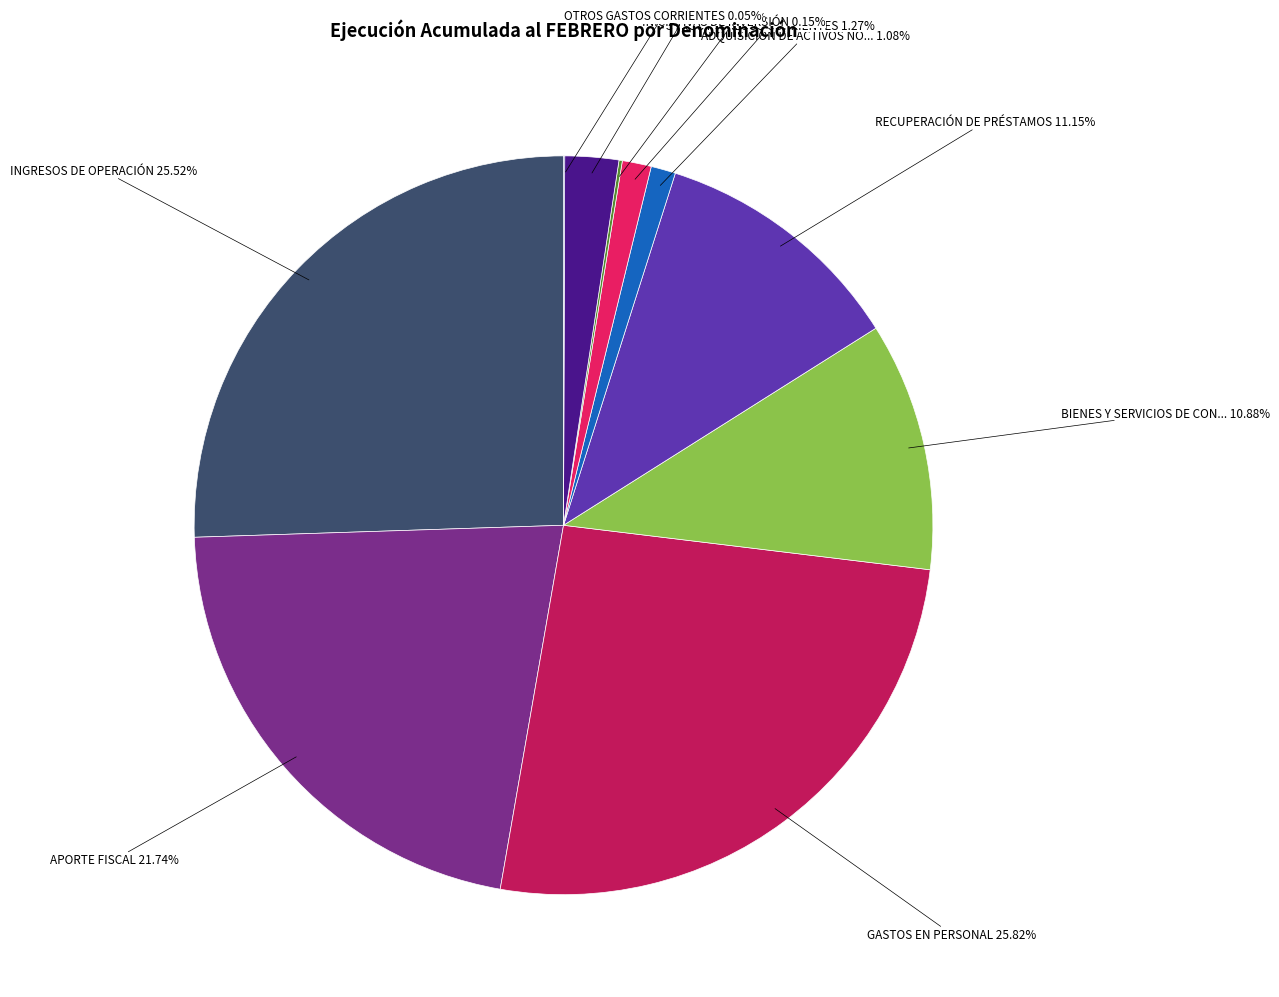

Does any single category account for the majority?

No